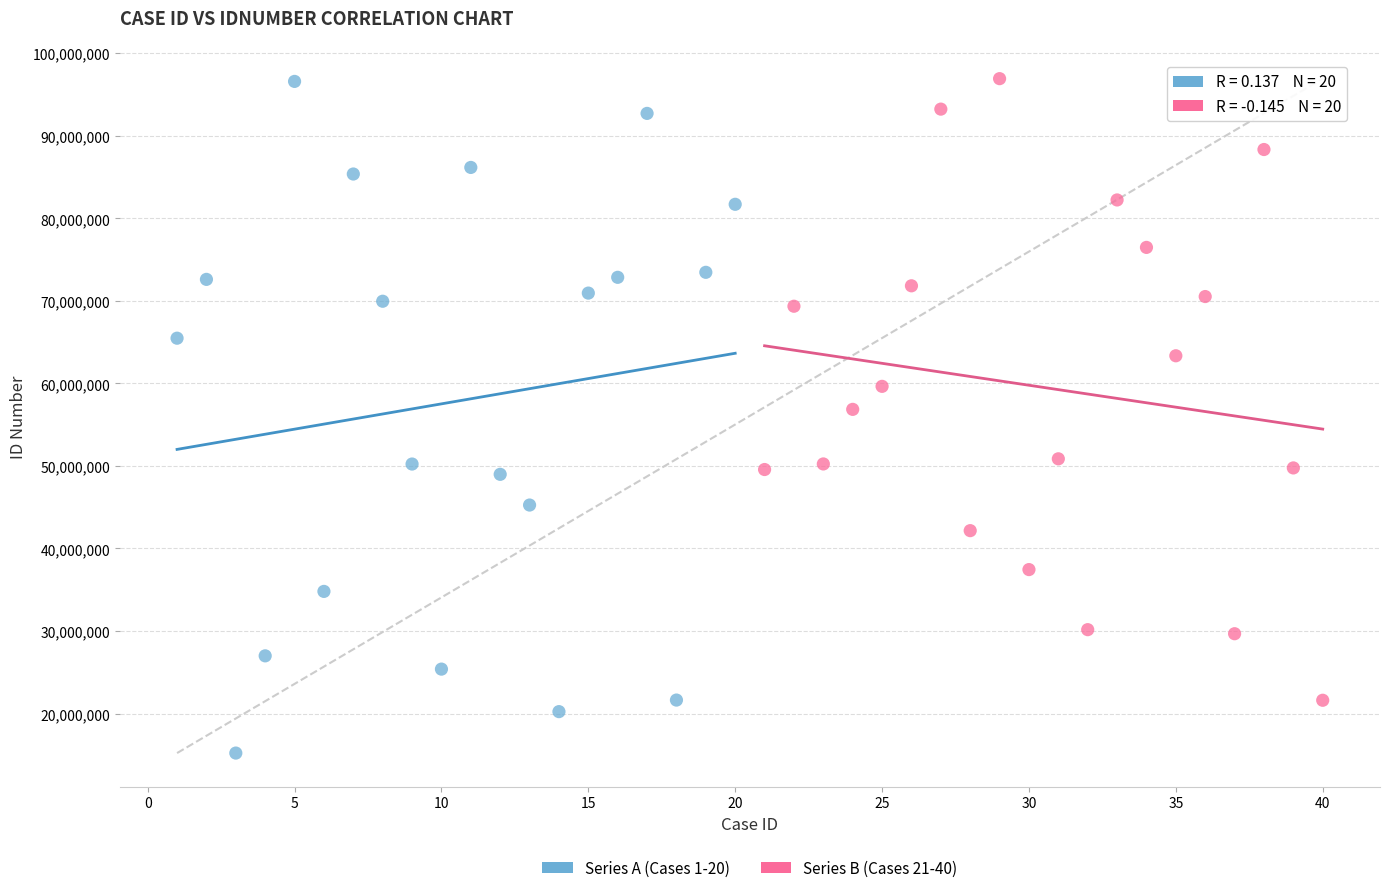

Which series reaches the minimum Y coordinate?

Series A (Cases 1-20)